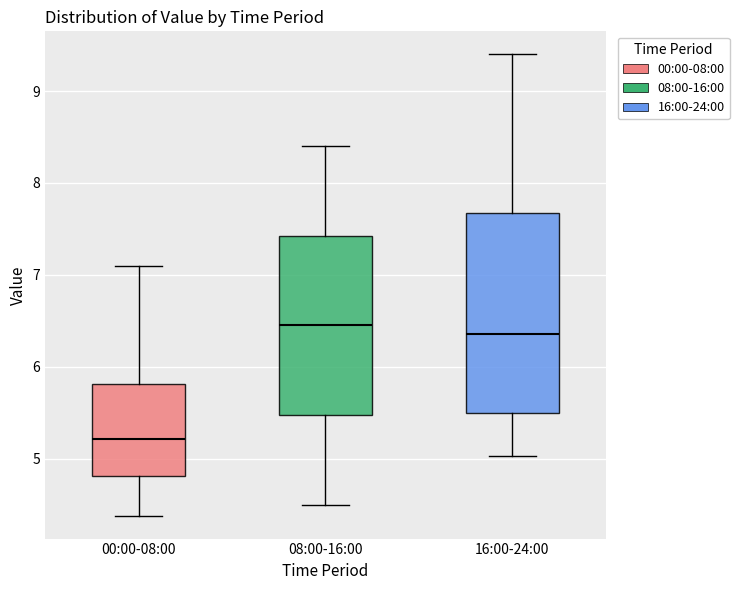

Reading left to right, transcribe this box plot: for each box, give where its median line is, the range the box spans, and where its two whiskers end, as read against the y-axis. The values are not printed on the chart, so give them approximately, as read against the axis.

00:00-08:00: median 5.2, box 4.8 to 5.8, whiskers 4.4 to 7.1
08:00-16:00: median 6.5, box 5.5 to 7.4, whiskers 4.5 to 8.4
16:00-24:00: median 6.4, box 5.5 to 7.7, whiskers 5.0 to 9.4